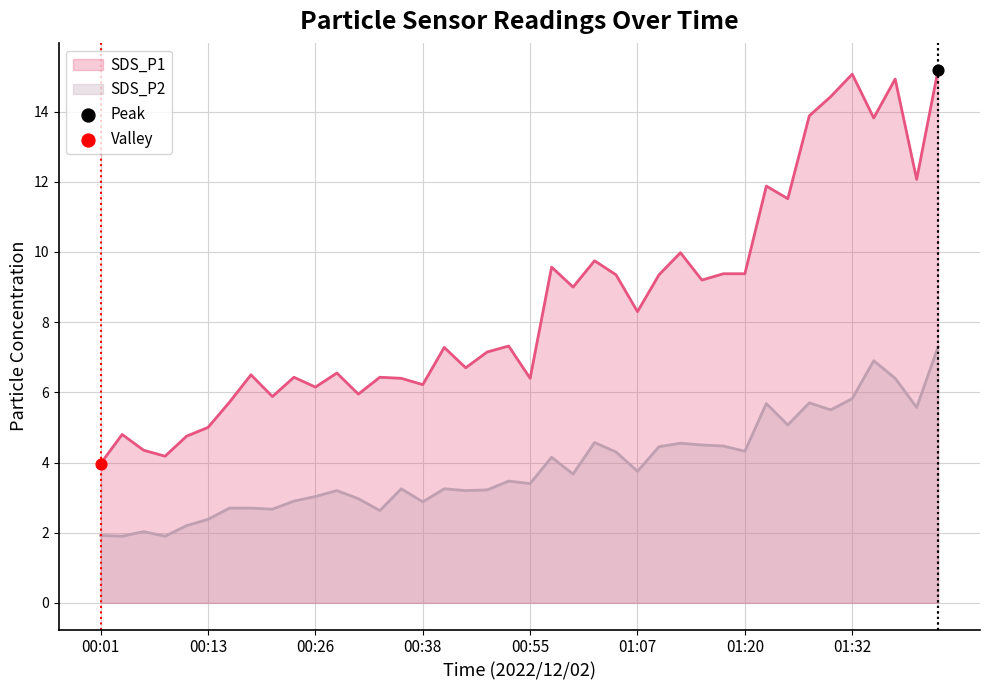

Which series has the largest Y range (max minus min)?

SDS_P1